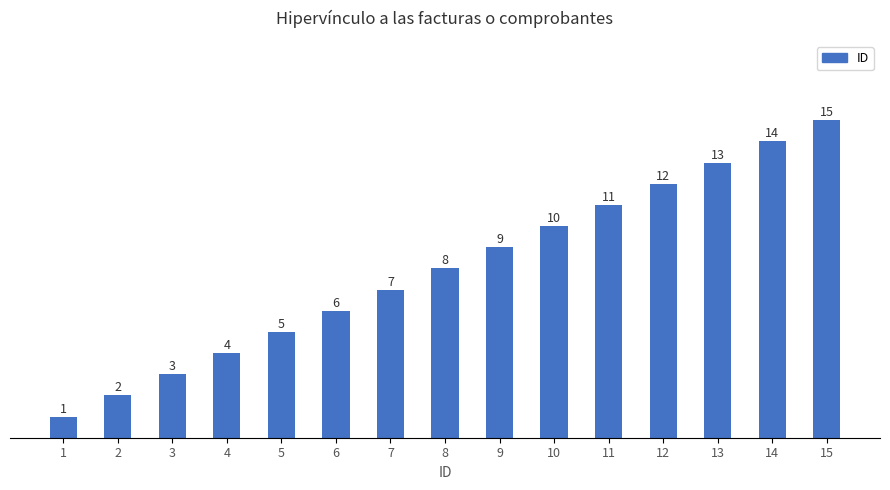

The value at 13 is 13. True or false?

True